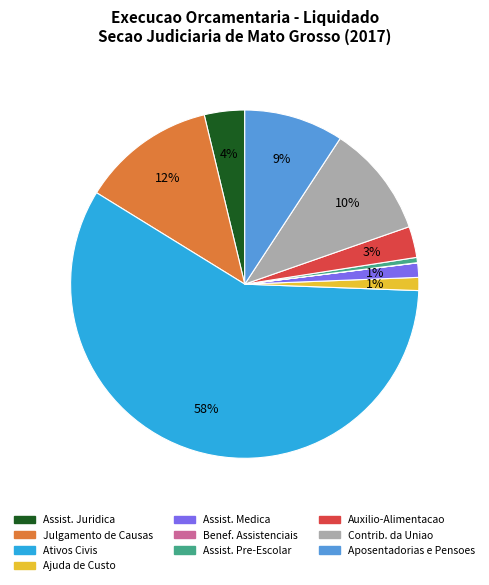

Is there a majority slice in this chart?

Yes